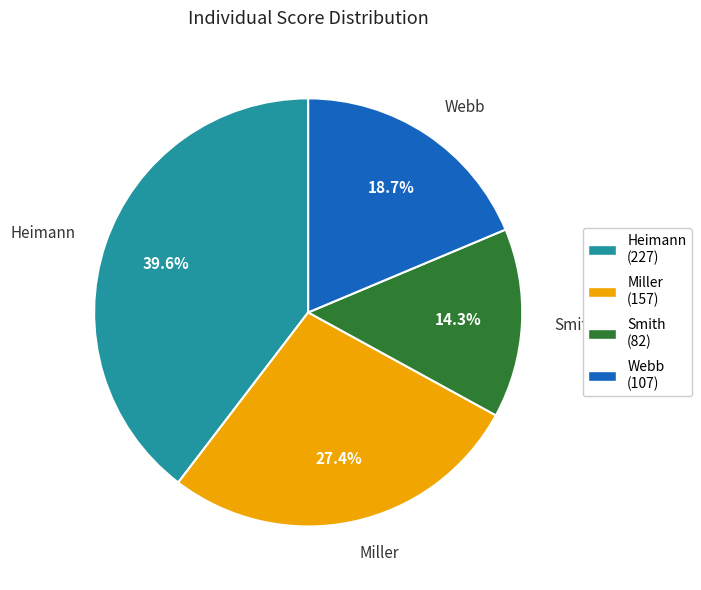

Does Smith represent more than half of the total?

No